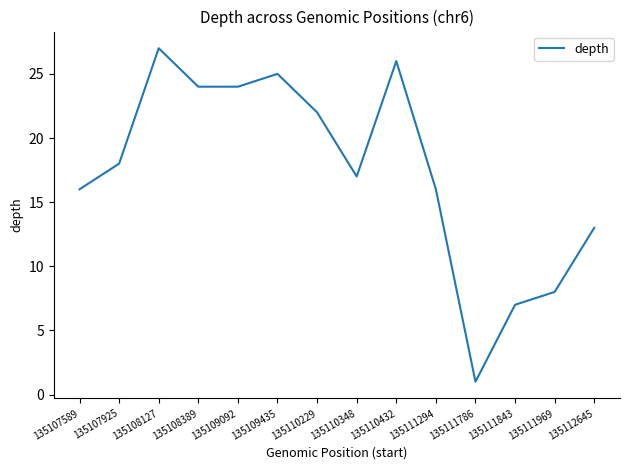

What is the change in value from 135108389 to 135111786?

-23